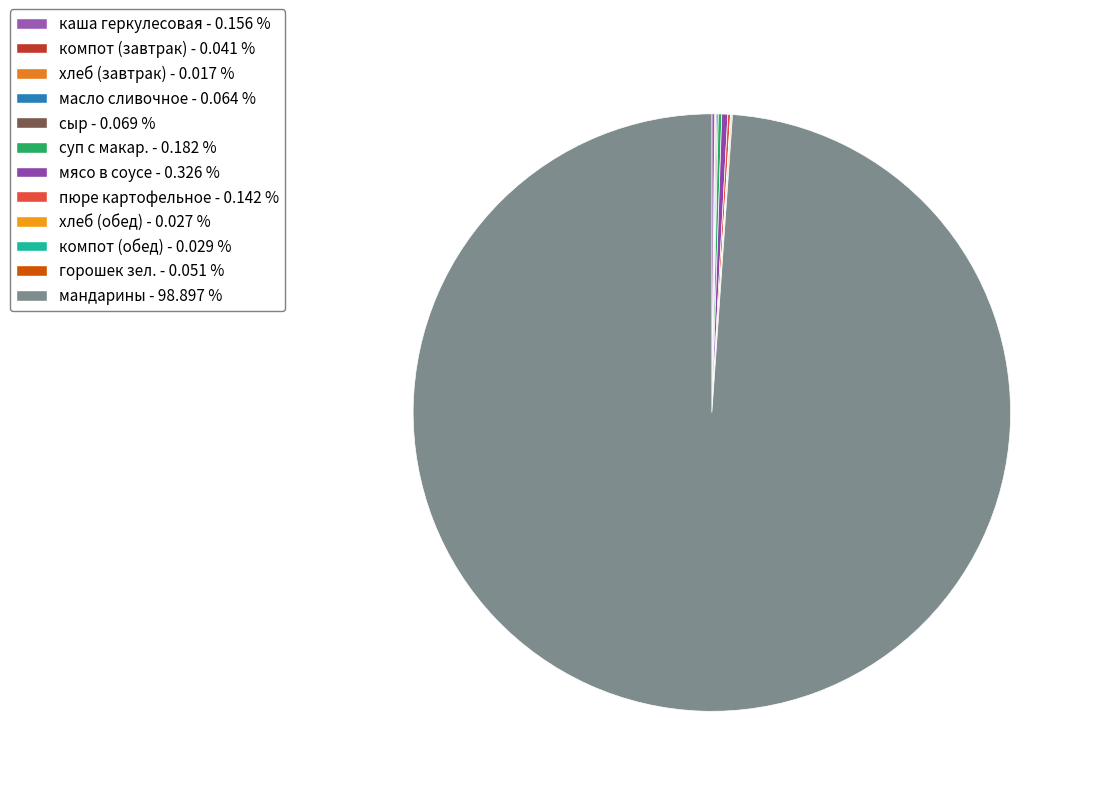

Rank the categories by value from highest to lowest.

мандарины, мясо в соусе из говядины, суп с макар. изд. на мясном бульоне, каша геркулесовая молочная, пюре картофельное, сыр, масло сливочное, горошек зел., компот из с/ф с шиповником, компот из с/ф, хлеб пшеничный (обед), хлеб пшеничный